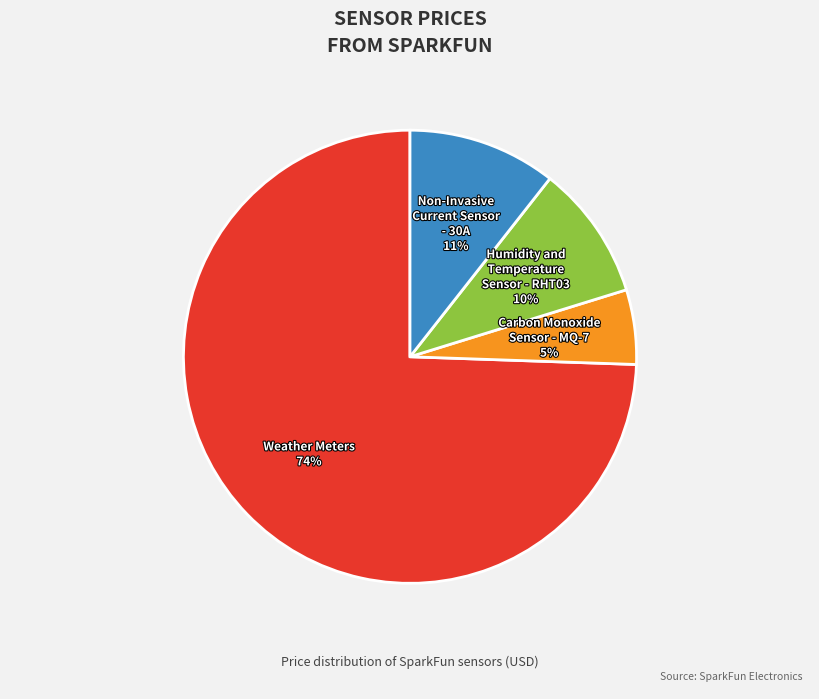

Does any single category account for the majority?

Yes